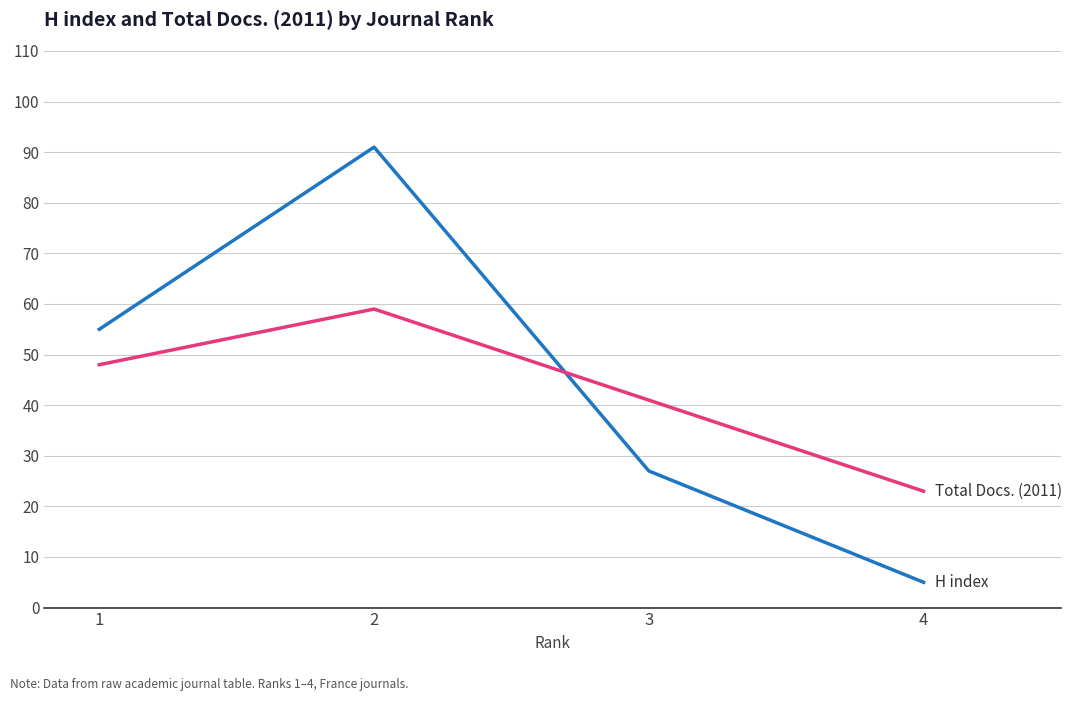

At which category does the chart reach its minimum across all series?

4